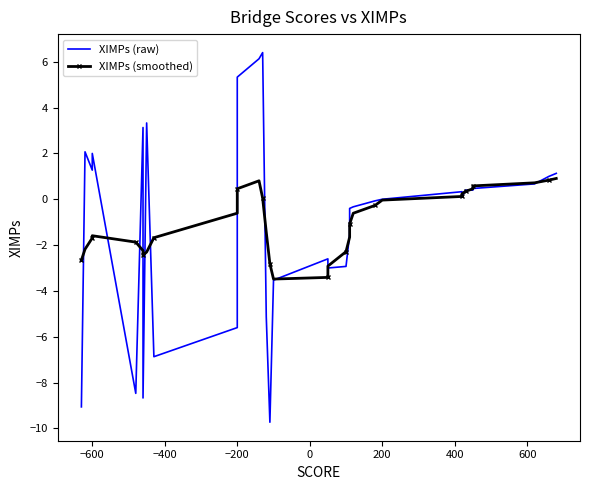

What is the difference between the highest and lowest values at −200?

5.0